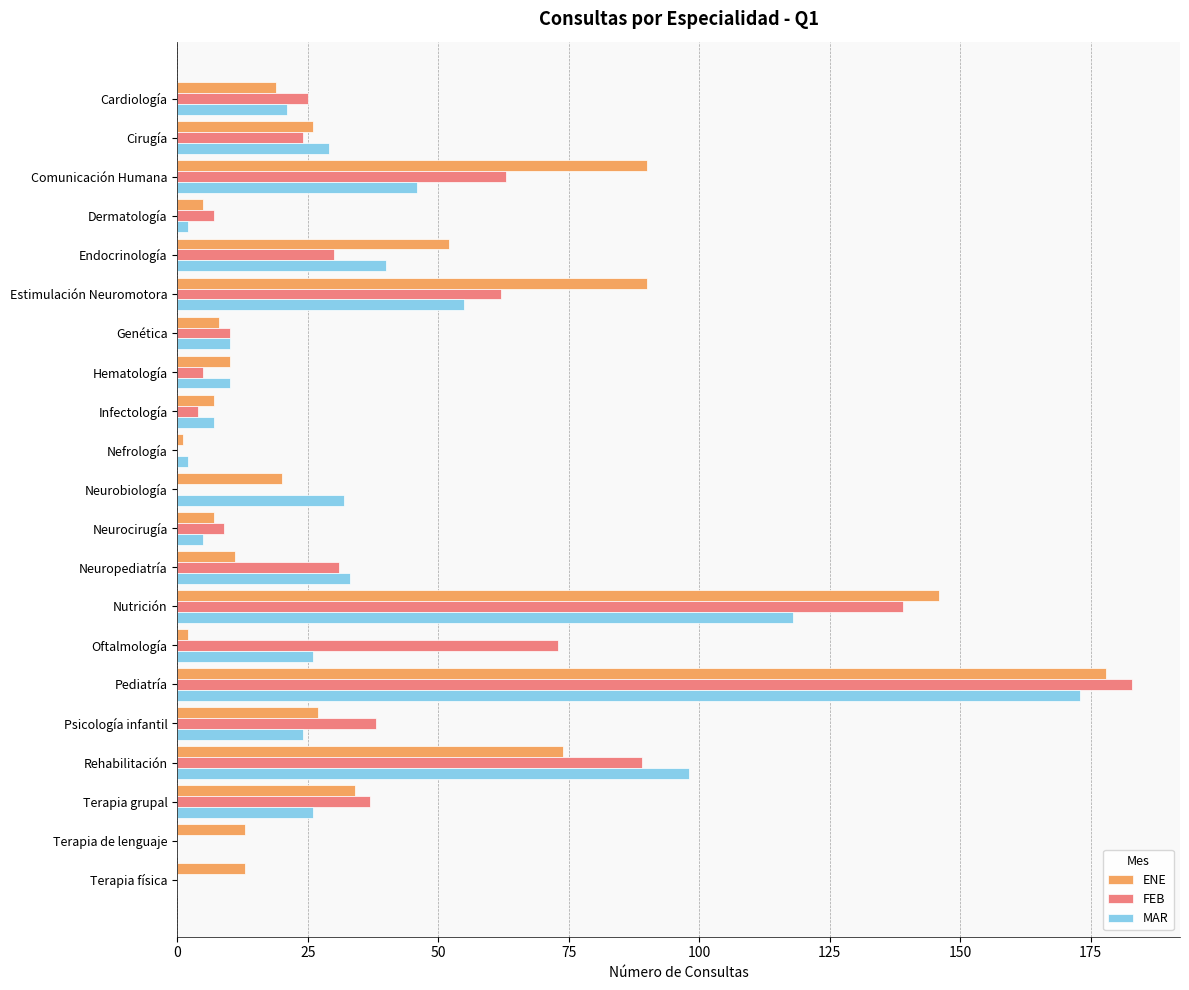

Where is MAR nearest to the value 86?

Rehabilitación